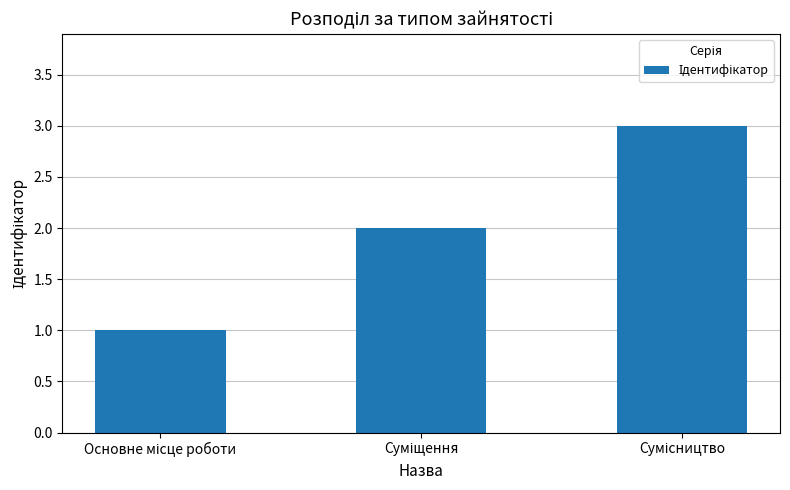

What is the greatest value displayed?

3